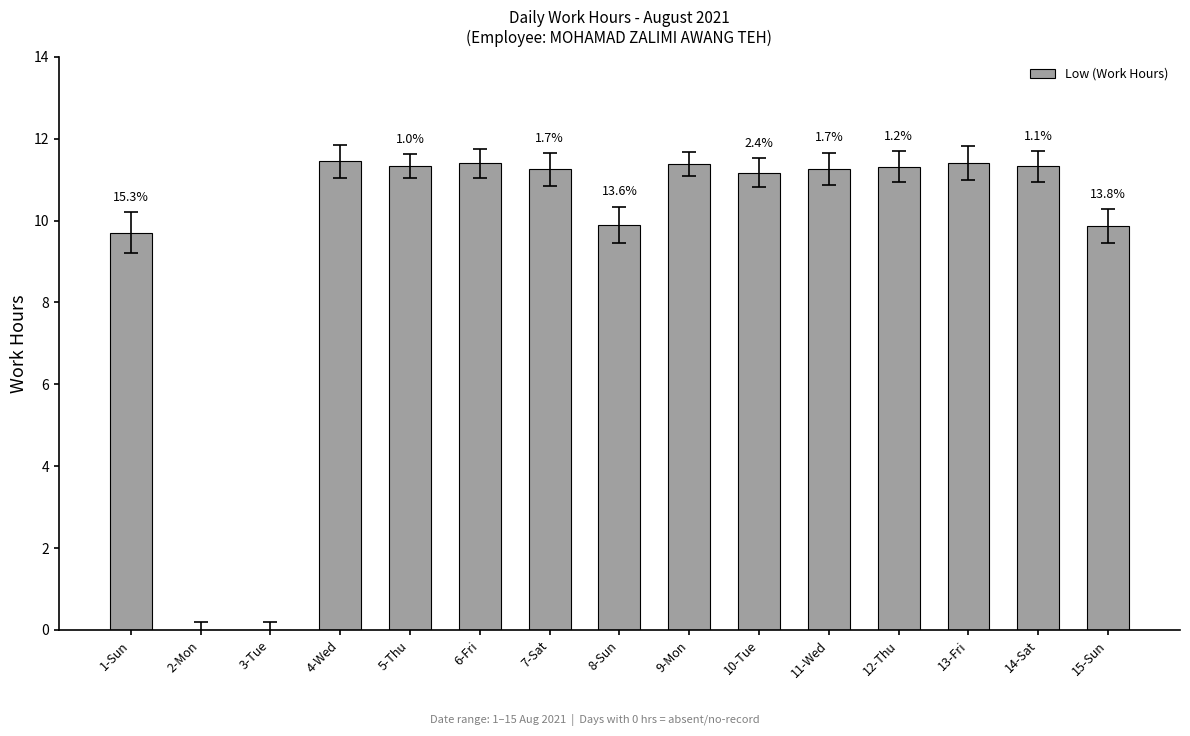

Reading right to left, what are all the values shown in this chart?

9.9	11.3	11.4	11.3	11.3	11.2	11.4	9.9	11.2	11.4	11.3	11.4	0.0	0.0	9.7